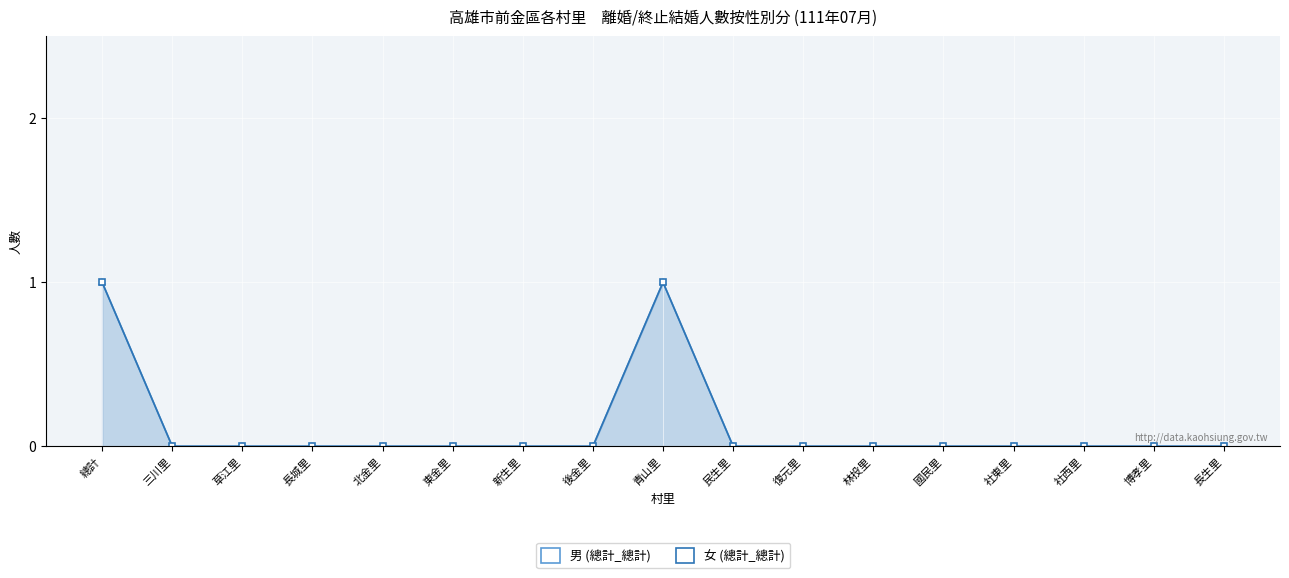

True or false: 女 (總計_總計) and 男 (總計_總計) cross at least once.

False